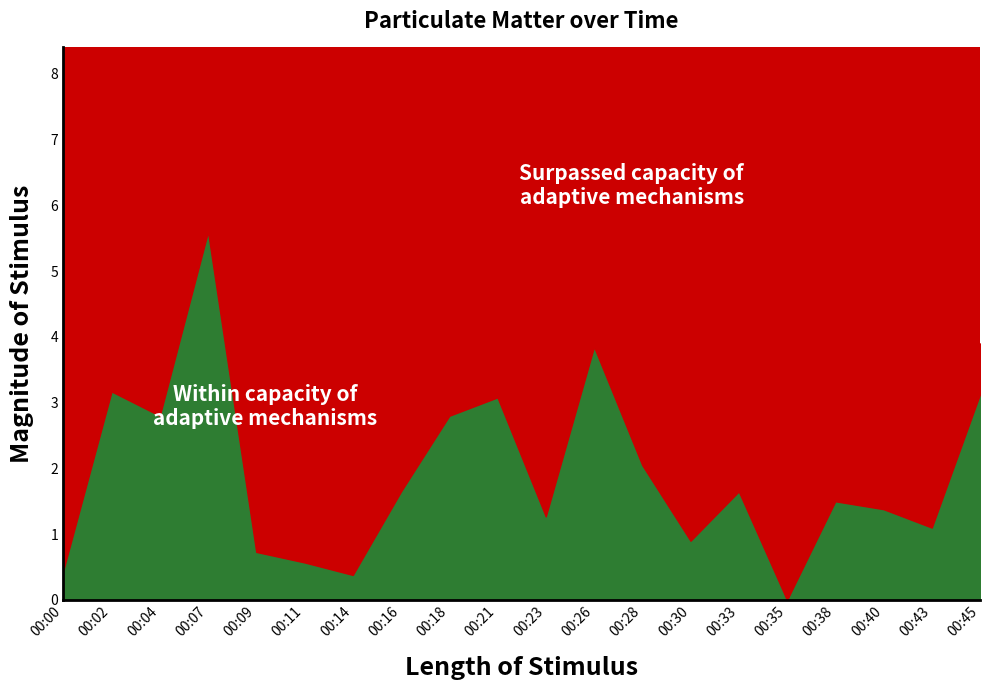

What is the total value across all series at 00:14?

0.6